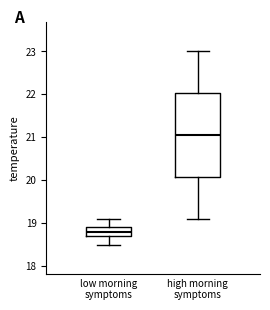

Where is the lower edge of the box for high morning symptoms on the y-axis? The values are not printed on the chart, so give them approximately, as read against the axis.

20.1